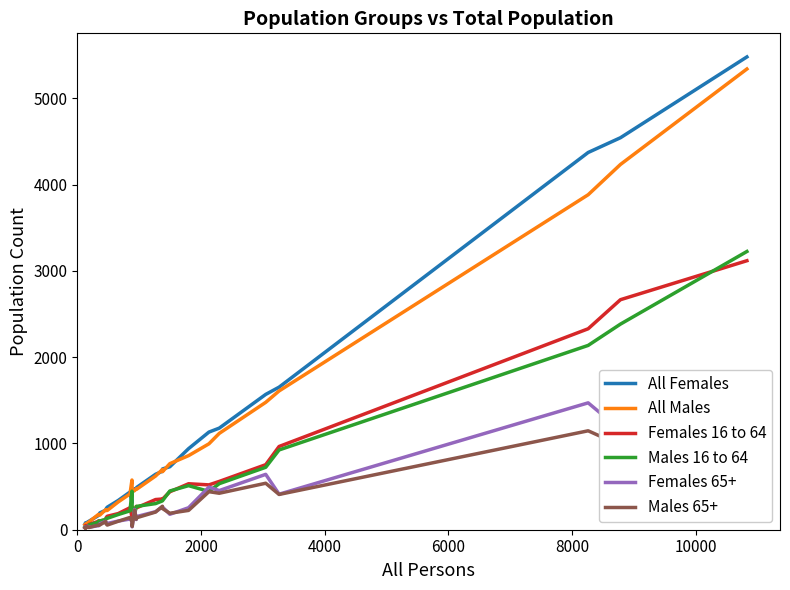

How many values in the All Males series exceed 470?

14